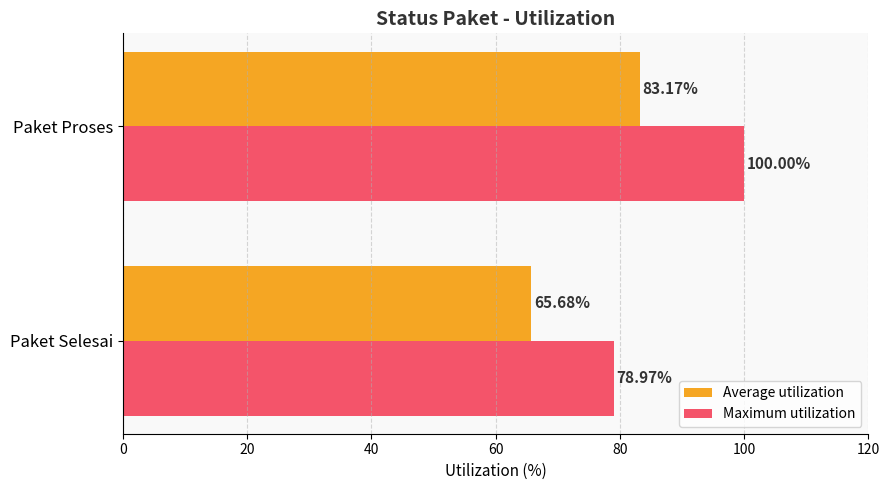

Which series has the widest spread of values?

Maximum utilization